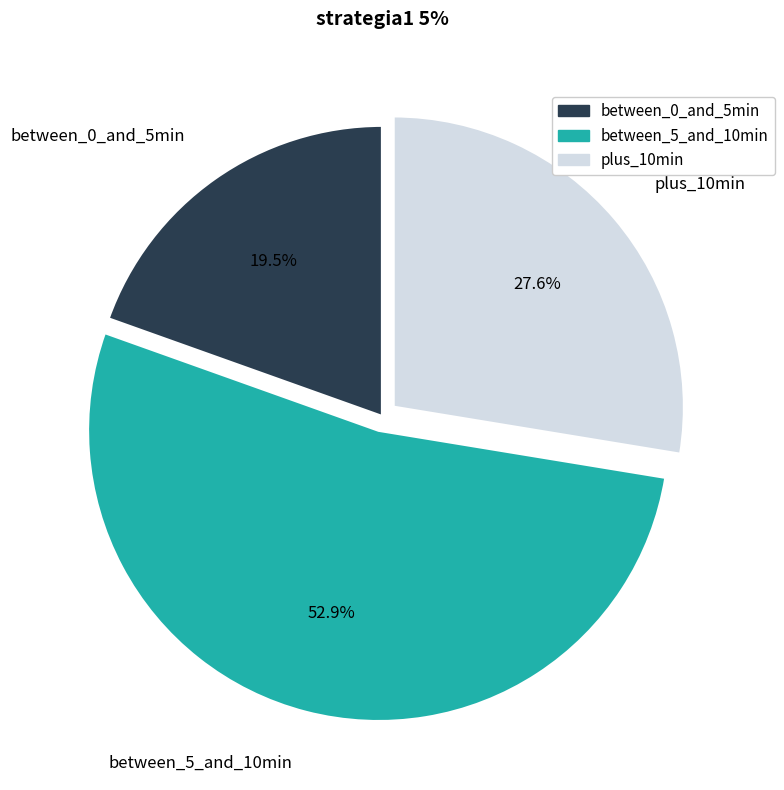

How many segments does this pie chart have?

3